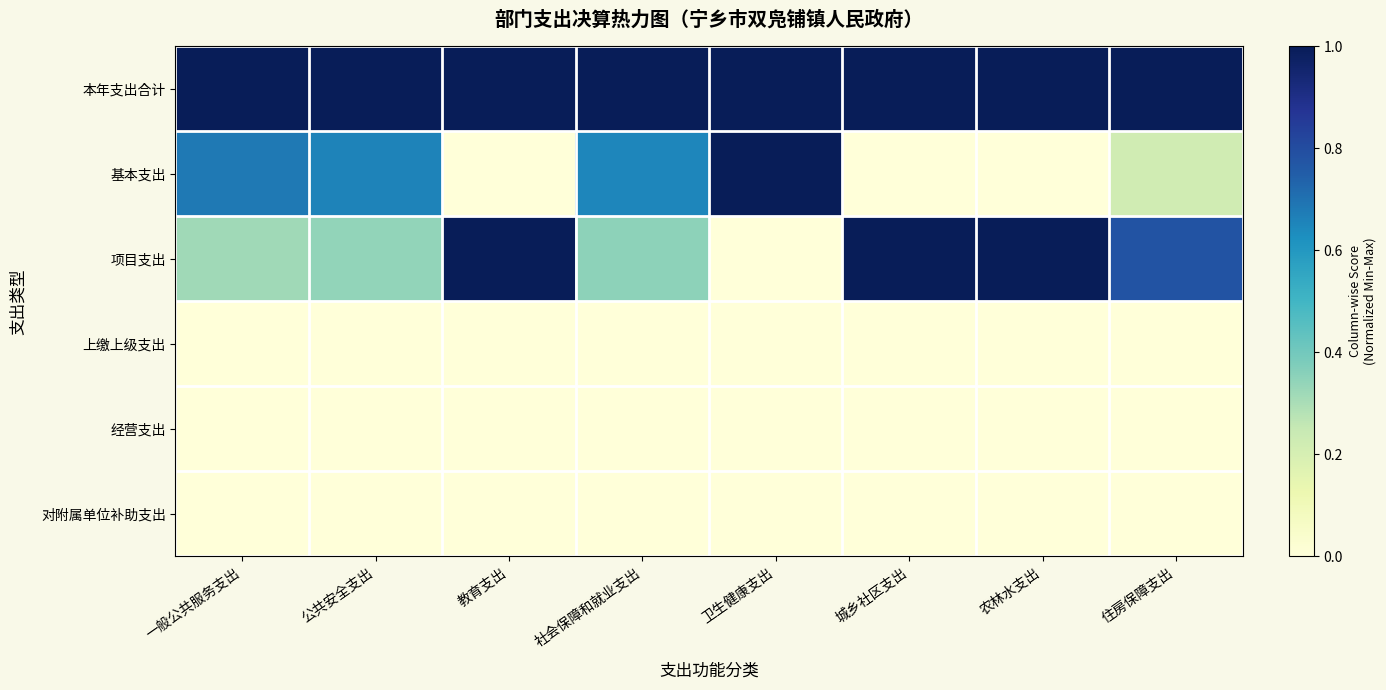

At which category is the sum across all series the highest?

一般公共服务支出